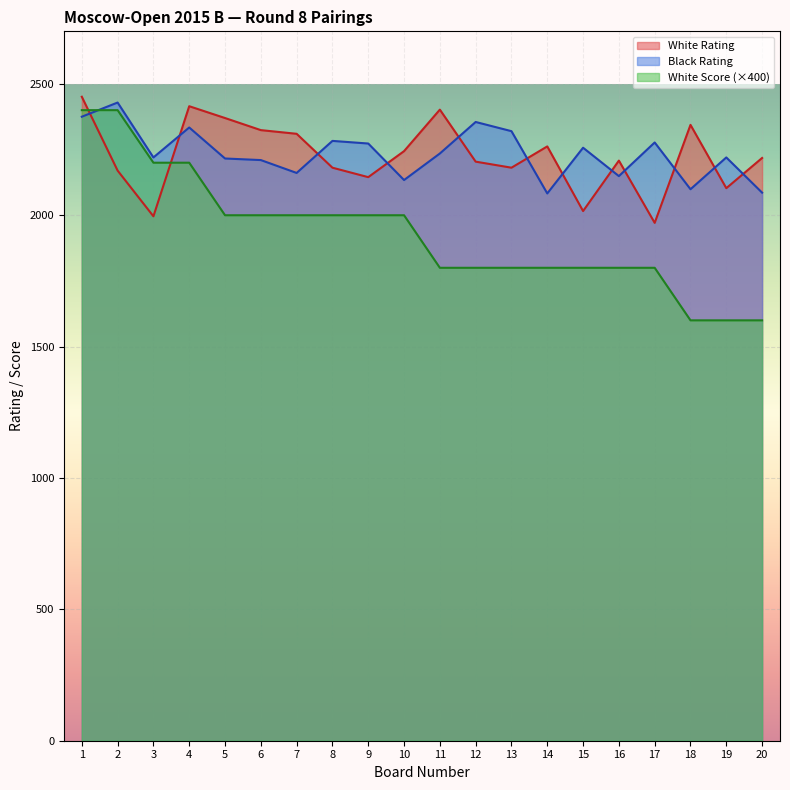

What is the lowest value of the Black Rating series?

2083